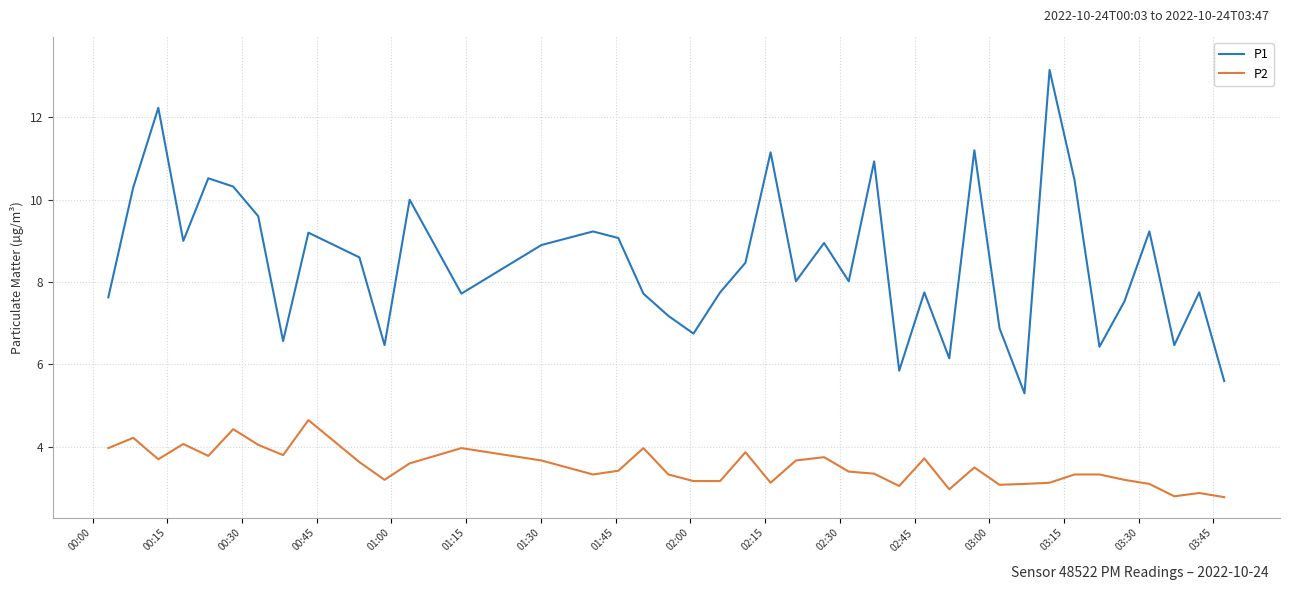

Which series has the widest spread of values?

P1